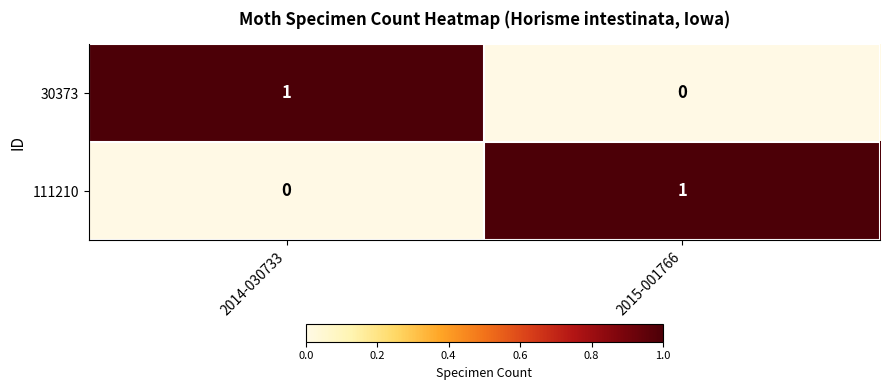

The value of 30373 at 2015-001766 is 0. True or false?

True